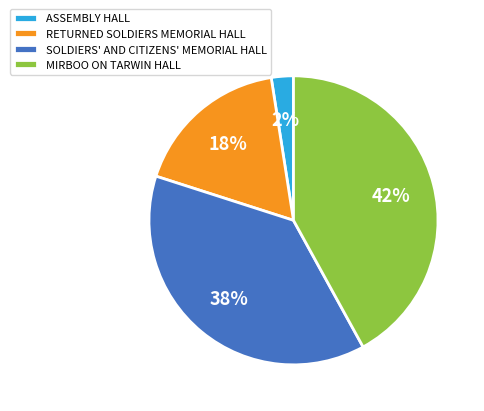

Combined, do MIRBOO ON TARWIN HALL and ASSEMBLY HALL account for over 50%?

No